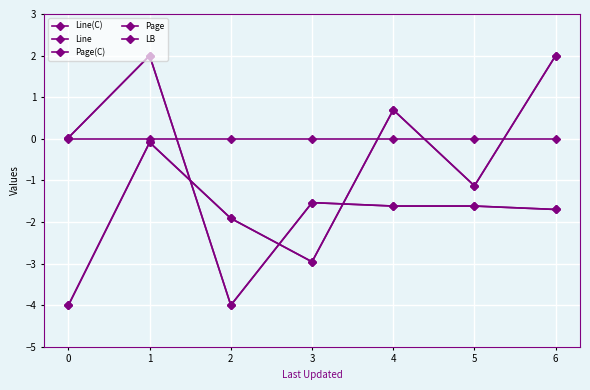

Which series has the largest range (max minus min)?

Line(C)